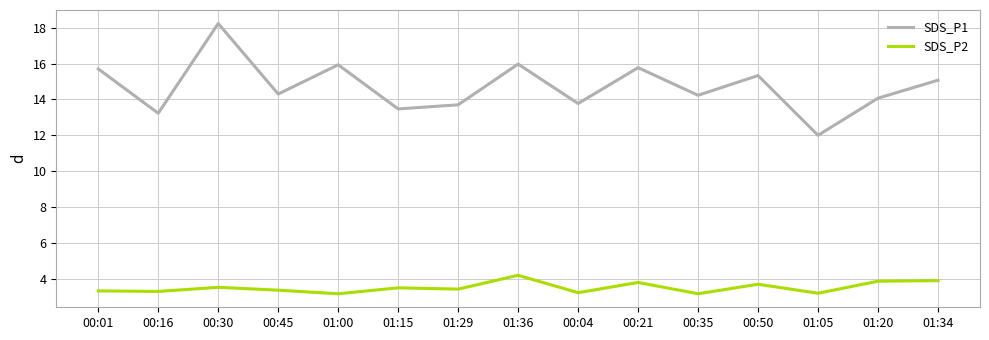

What position from the left is 01:05?

13